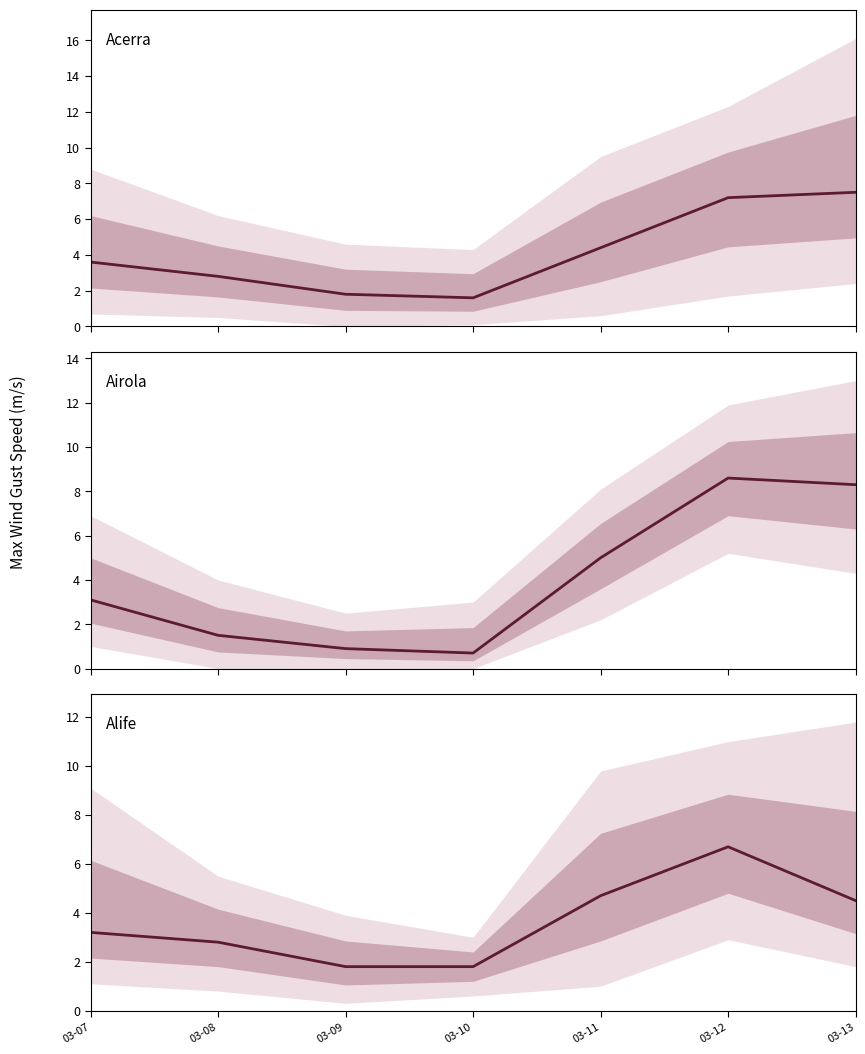

True or false: Alife has a value of 1.8 at 03-09.

True